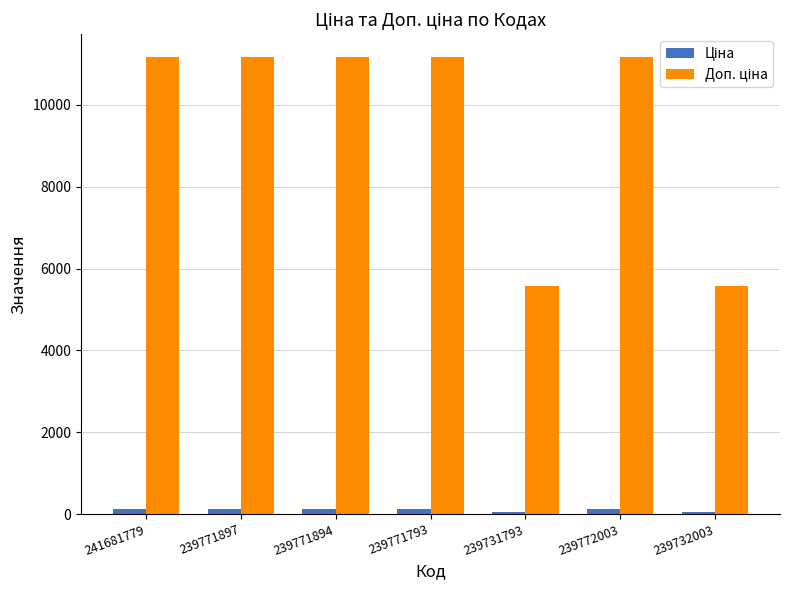

What is the greatest value displayed?

11169.0